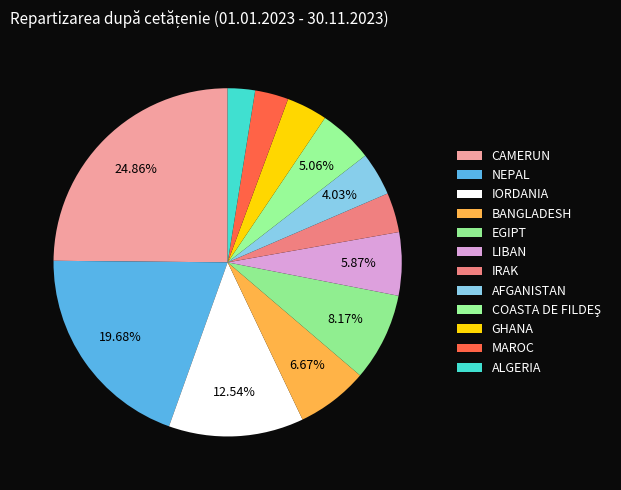

How many slices are in this pie chart?

12